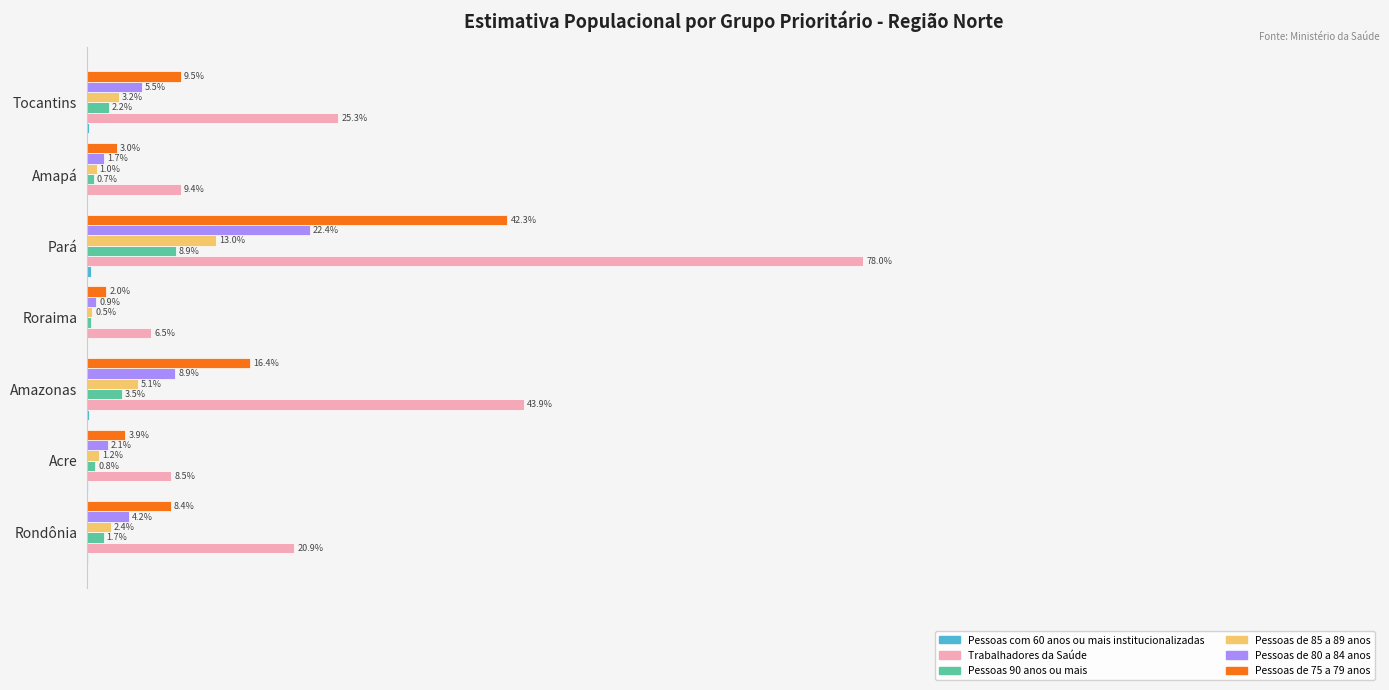

Which series has the largest total across all categories?

Trabalhadores da Saúde